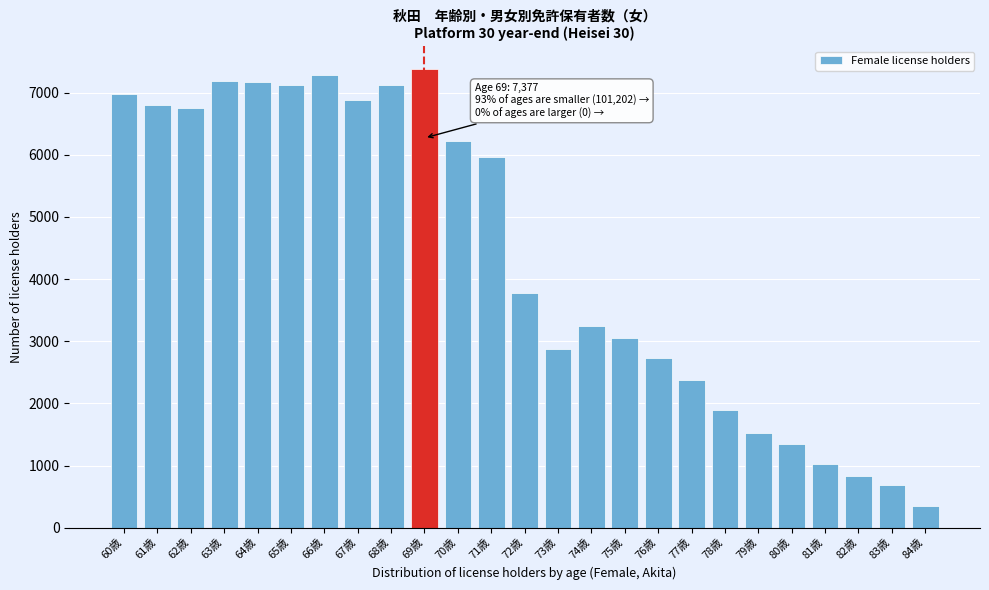

What is the minimum value shown in the chart?

351